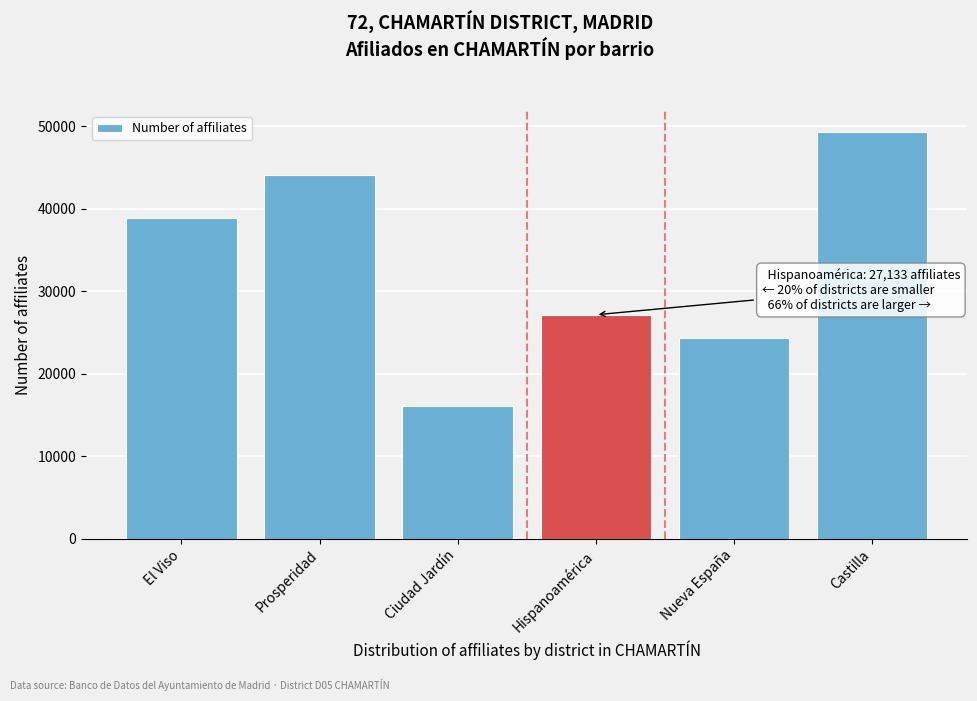

Reading left to right, what are all the values shown in this chart?

El Viso=38807	Prosperidad=44080	Ciudad Jardín=16020	Hispanoamérica=27133	Nueva España=24309	Castilla=49340